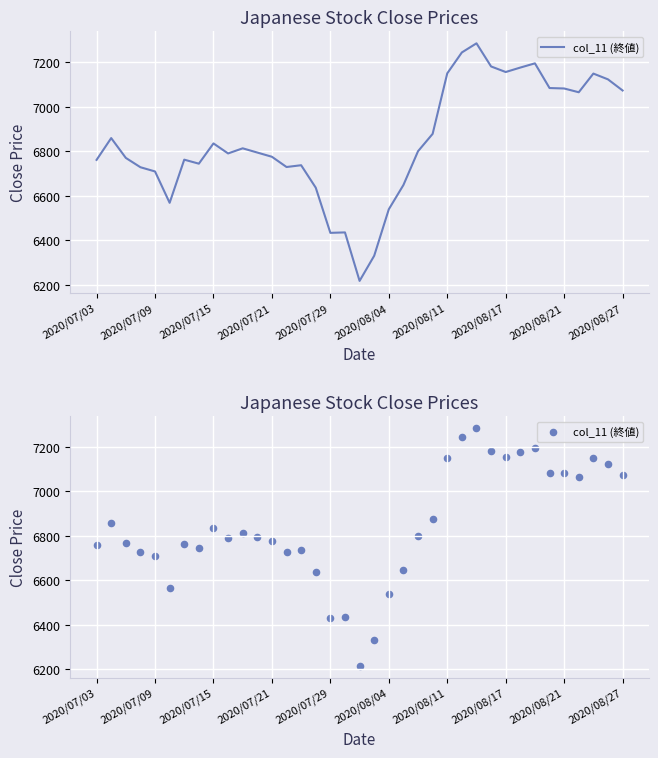

Approximately how many times larger is the value at 2020/08/21 compared to 14?

1.0